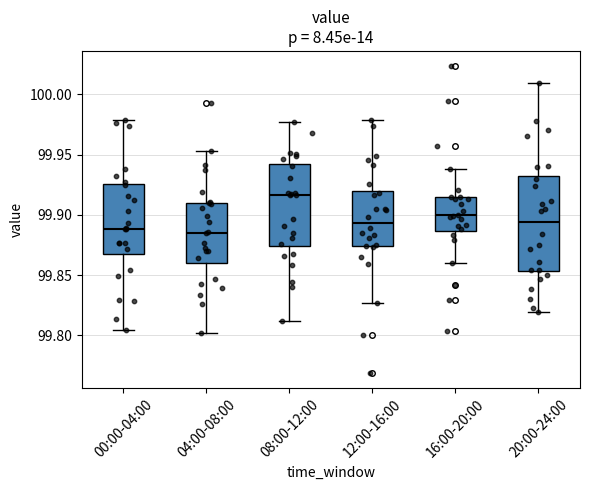

Reading left to right, transcribe this box plot: for each box, give where its median line is, the range the box spans, and where its two whiskers end, as read against the y-axis. The values are not printed on the chart, so give them approximately, as read against the axis.

00:00-04:00: median 99.890, box 99.870 to 99.925, whiskers 99.805 to 99.980
04:00-08:00: median 99.885, box 99.860 to 99.910, whiskers 99.800 to 99.955
08:00-12:00: median 99.915, box 99.875 to 99.940, whiskers 99.810 to 99.975
12:00-16:00: median 99.895, box 99.875 to 99.920, whiskers 99.825 to 99.980
16:00-20:00: median 99.900, box 99.885 to 99.915, whiskers 99.860 to 99.940
20:00-24:00: median 99.895, box 99.855 to 99.930, whiskers 99.820 to 100.010